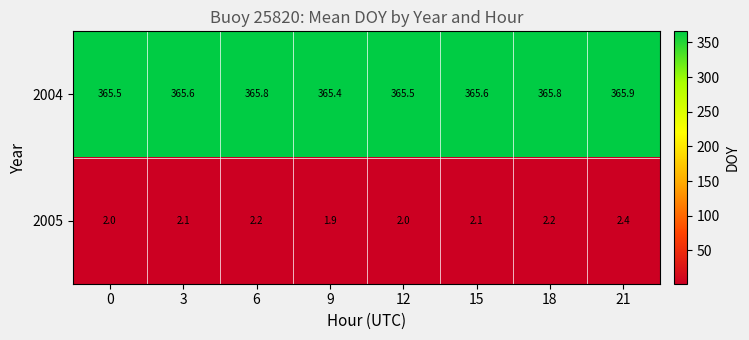

Reading left to right, what are all the values shown in this chart?

2004: 365.5	365.6	365.8	365.4	365.5	365.6	365.8	365.9
2005: 2.0	2.1	2.2	1.9	2.0	2.1	2.2	2.4